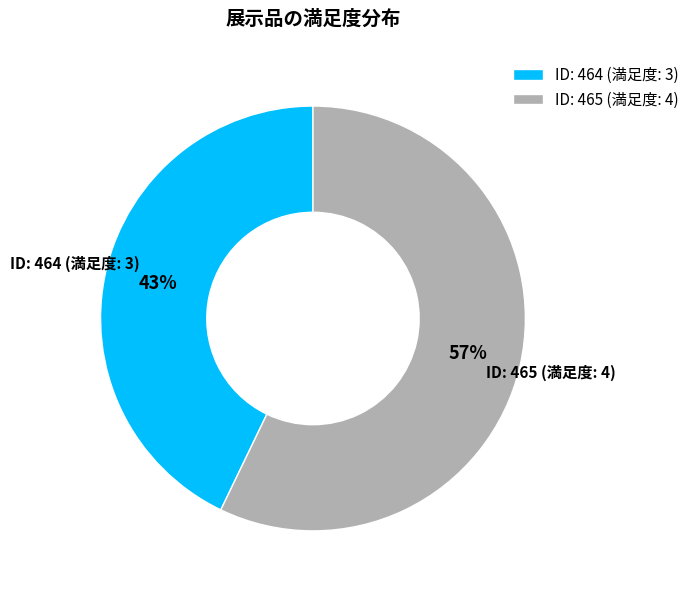

What percentage is the ID: 464 (満足度: 3) slice, to the nearest percent?

43%